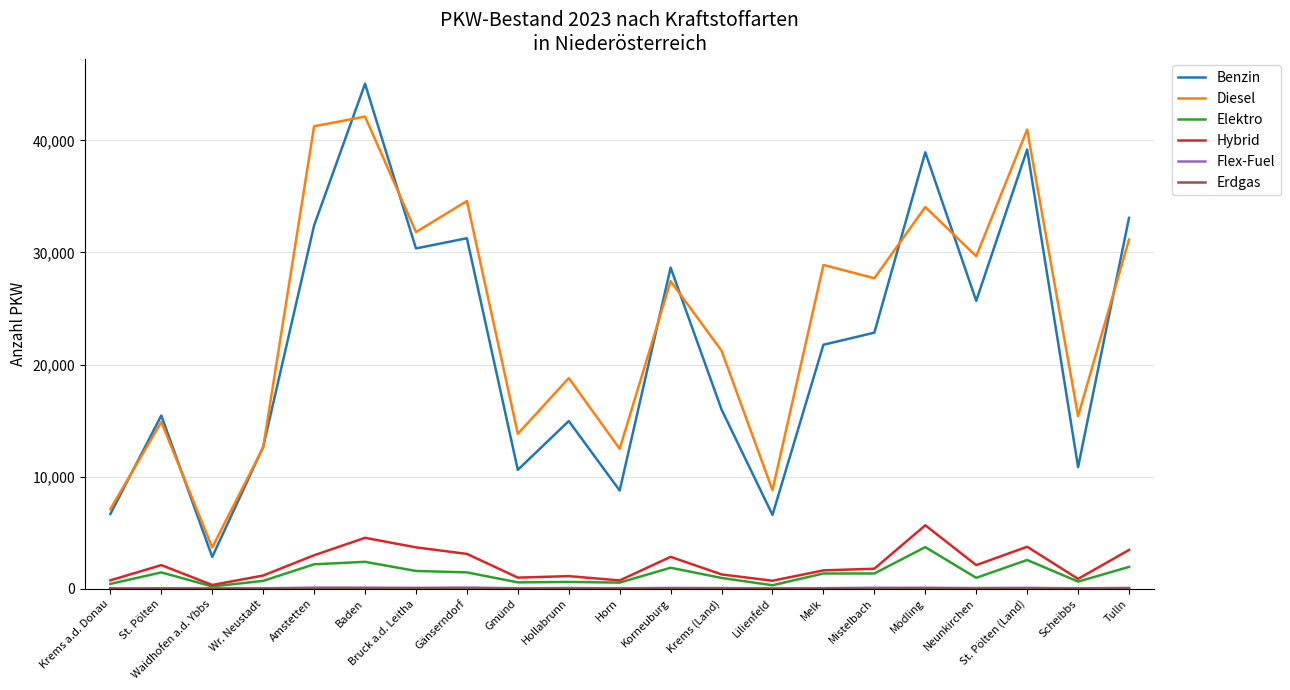

What is the maximum value shown in the chart?

45055